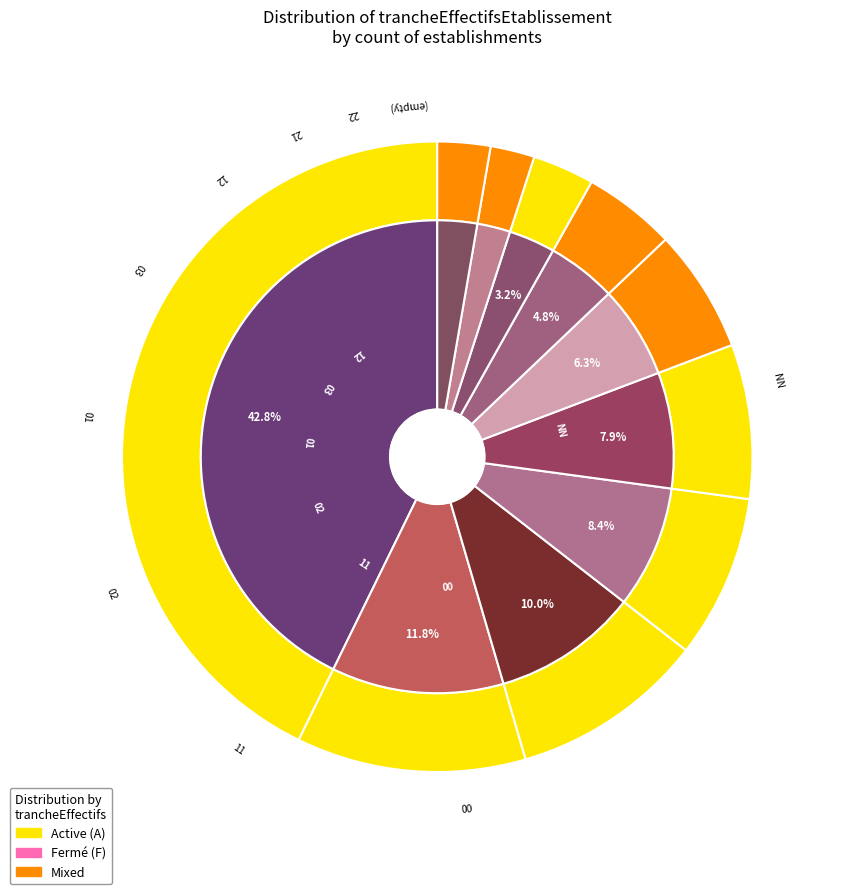

How many segments does this pie chart have?

10